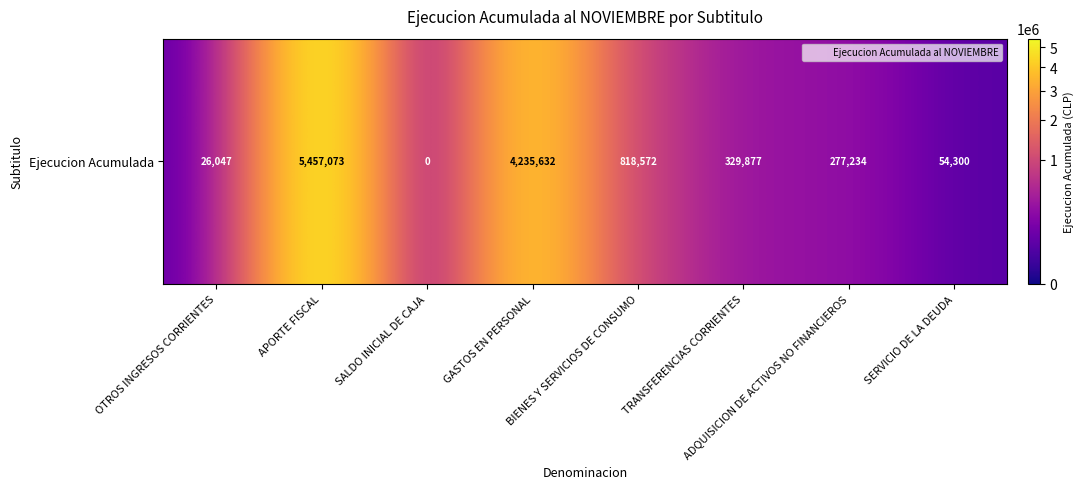

List the labels in order of value, largest first.

APORTE FISCAL, GASTOS EN PERSONAL, BIENES Y SERVICIOS DE CONSUMO, TRANSFERENCIAS CORRIENTES, ADQUISICION DE ACTIVOS NO FINANCIEROS, SERVICIO DE LA DEUDA, OTROS INGRESOS CORRIENTES, SALDO INICIAL DE CAJA